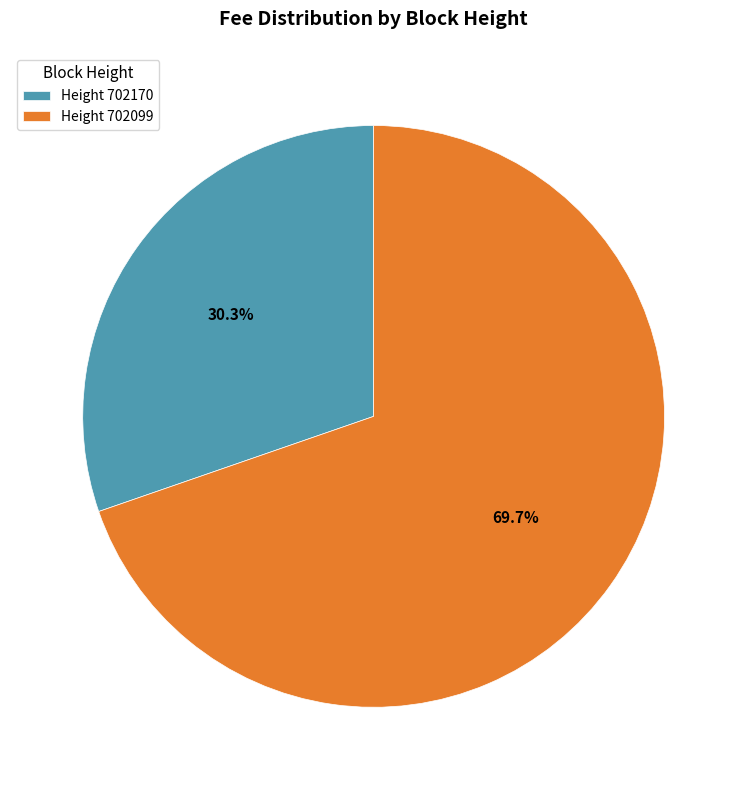

What is the smallest slice in the pie chart?

Height 702170